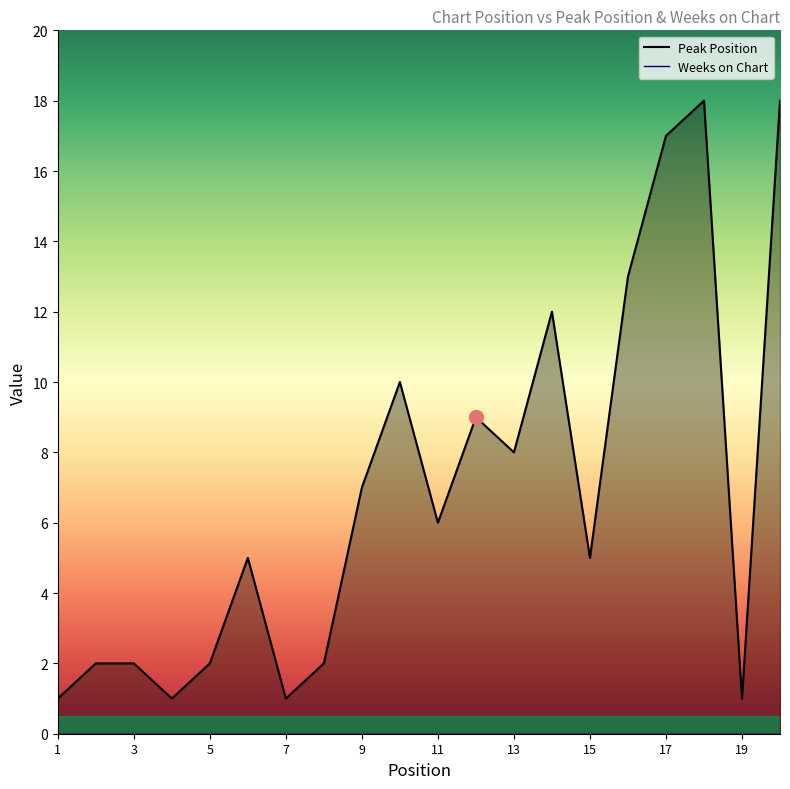

What is the maximum value shown in the chart?

18